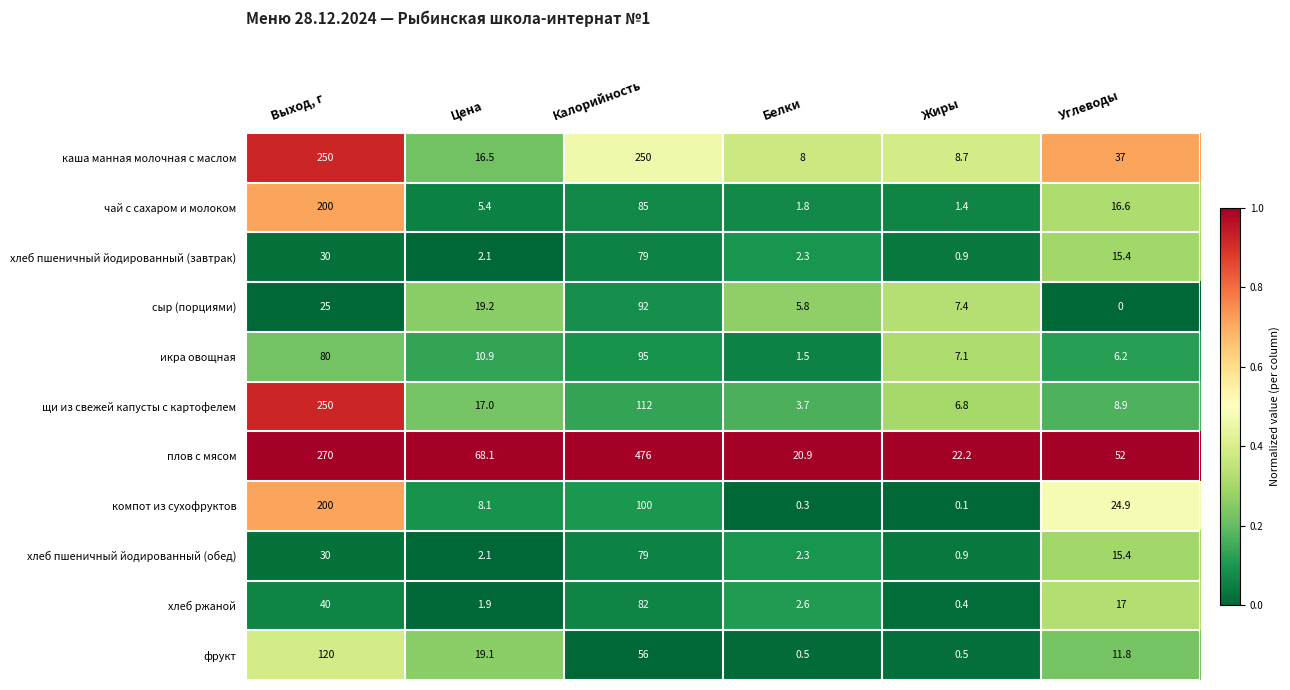

Which series has the largest range (max minus min)?

плов с мясом